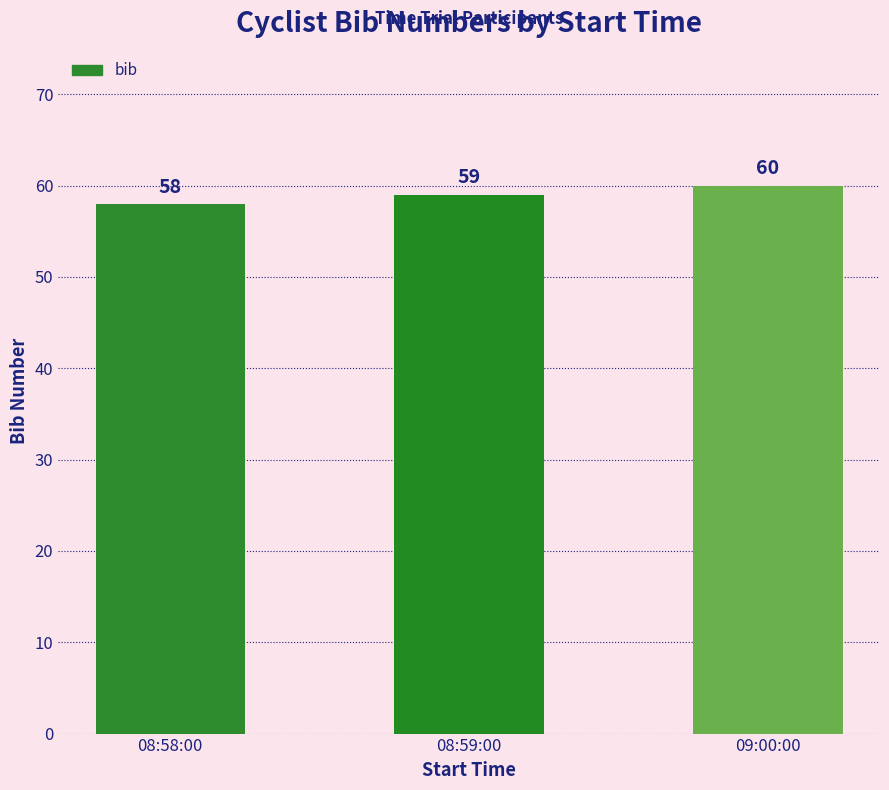

How many data points are less than 59?

1